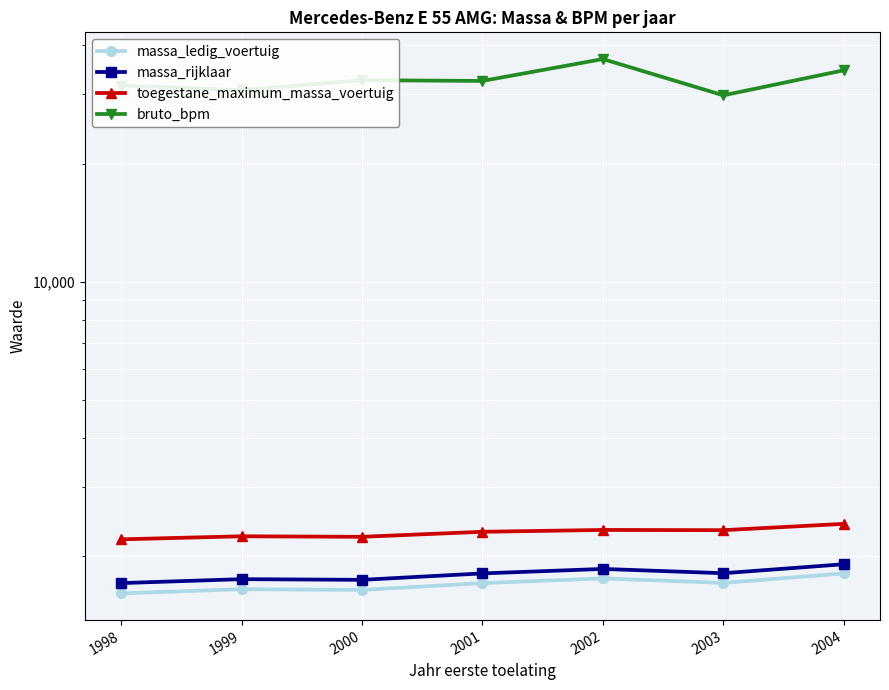

At 2002, list the series in order from largest to smallest.

bruto_bpm, toegestane_maximum_massa_voertuig, massa_rijklaar, massa_ledig_voertuig